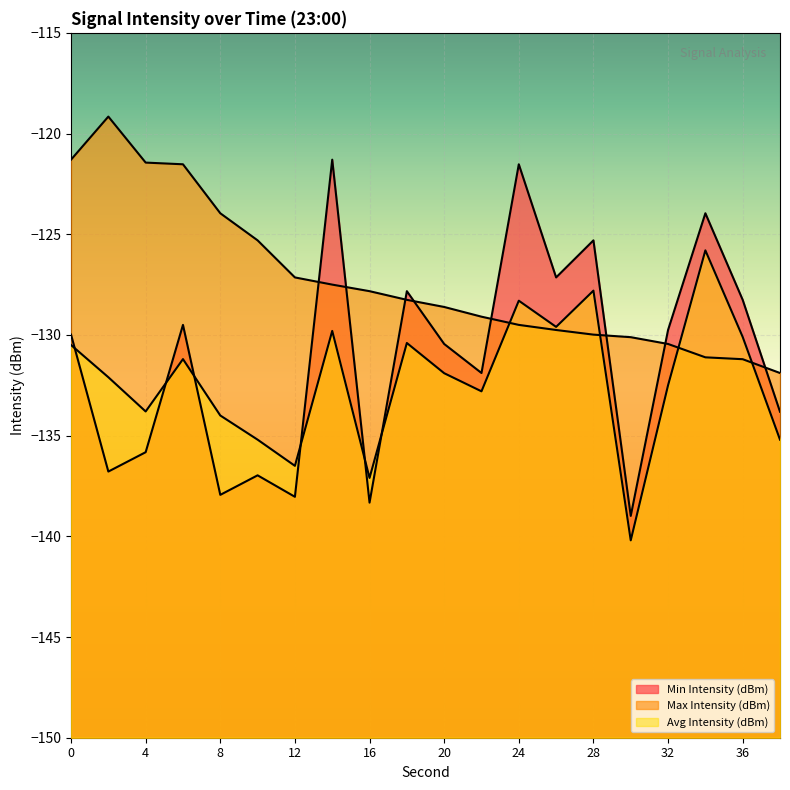

Which series changed the most between 16 and 22?

Min Intensity (dBm)